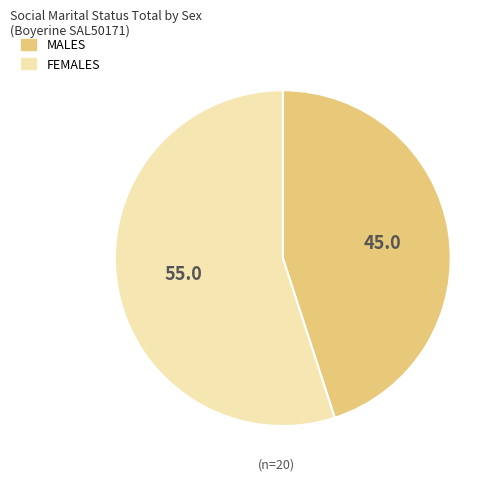

How many slices are in this pie chart?

2